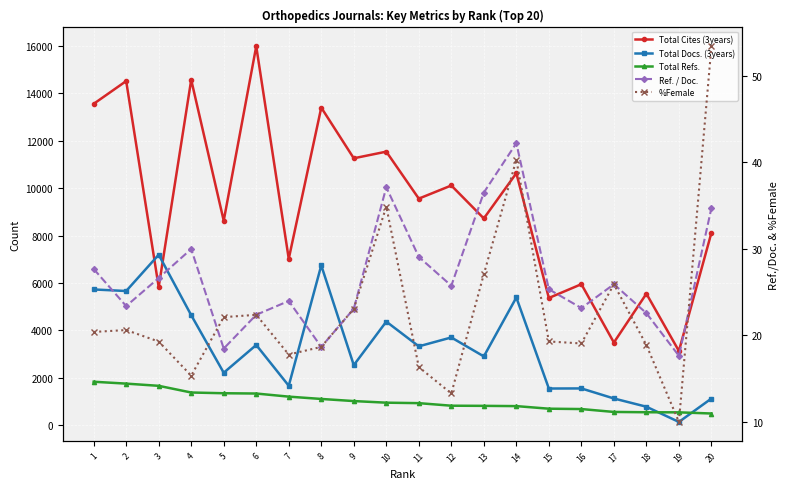

What is the value of the %Female point at the 15th from the left?

19.3